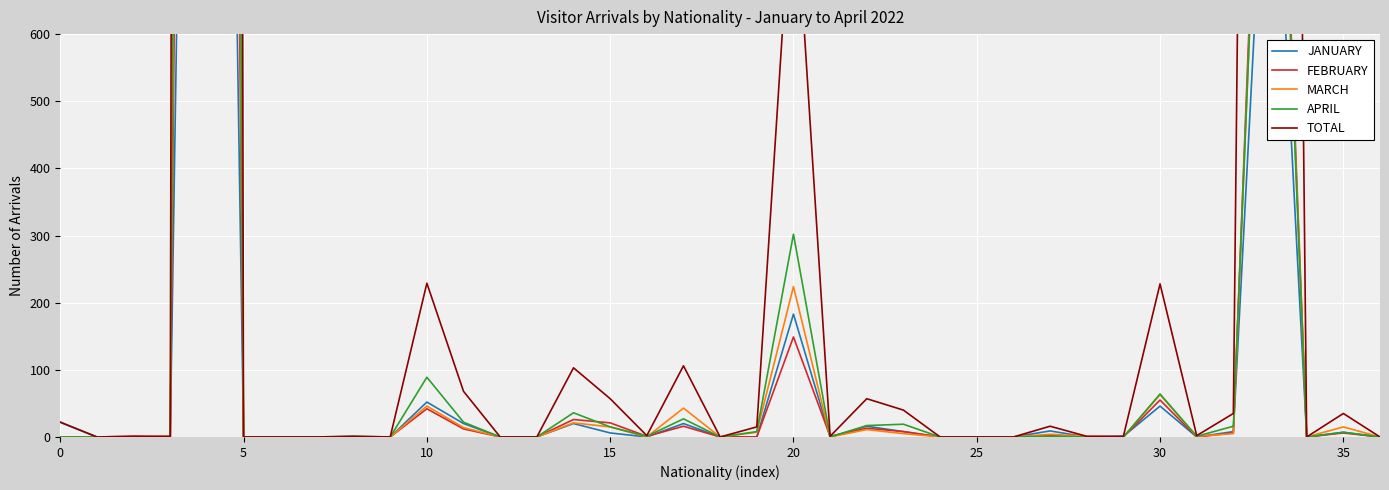

True or false: JANUARY has a value of 2223 at 21.

False